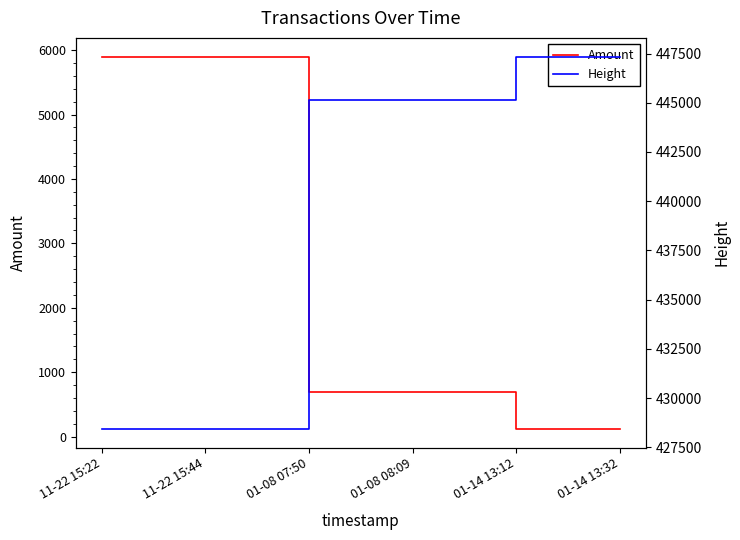

Which series has the largest total across all categories?

Height